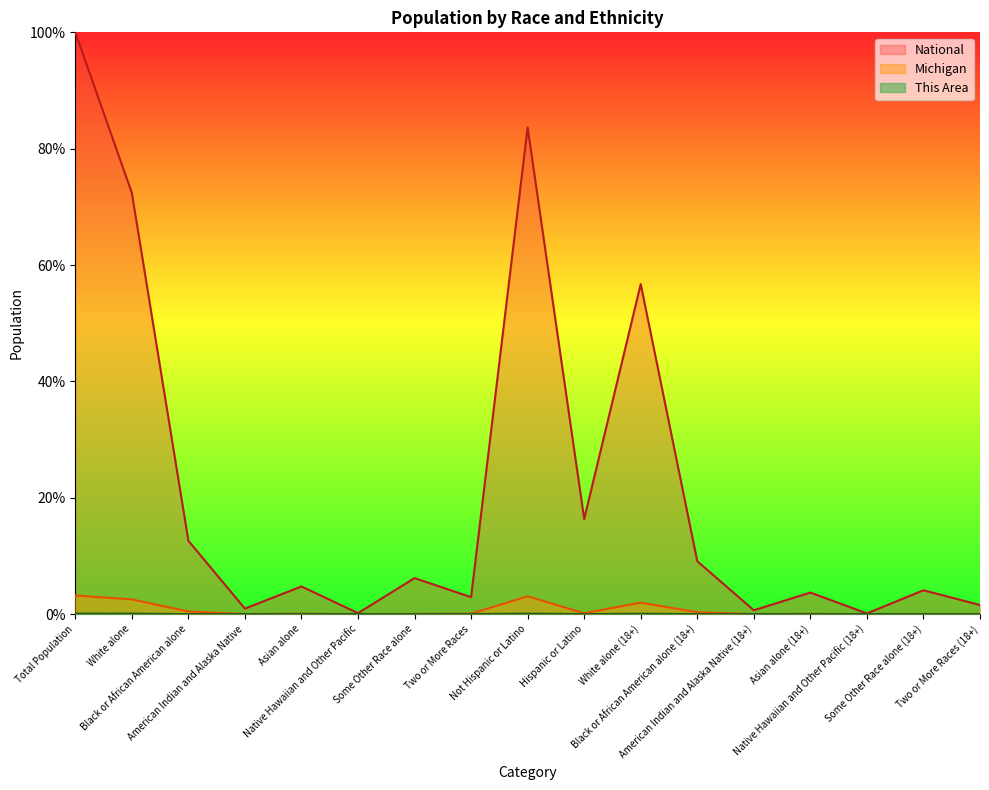

What are all the series names shown in the legend?

This Area, Michigan, National